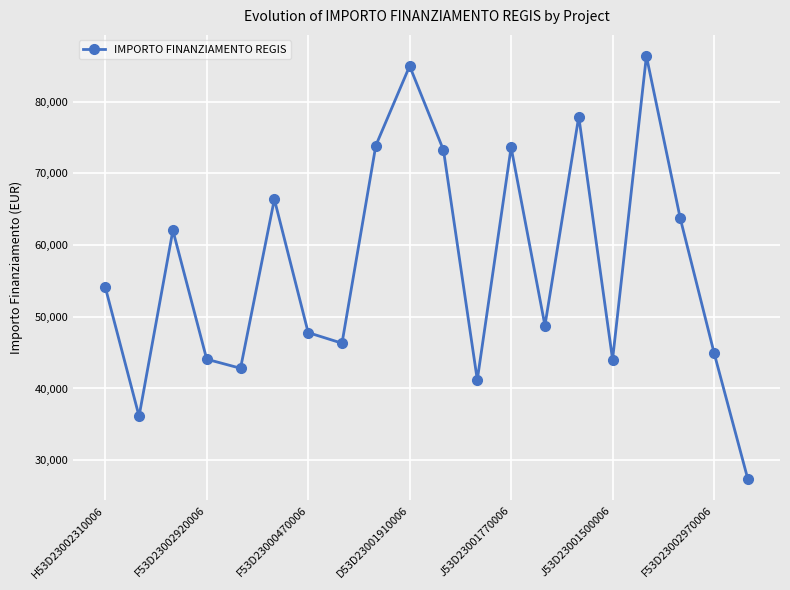

What is the minimum value shown in the chart?

27342.9